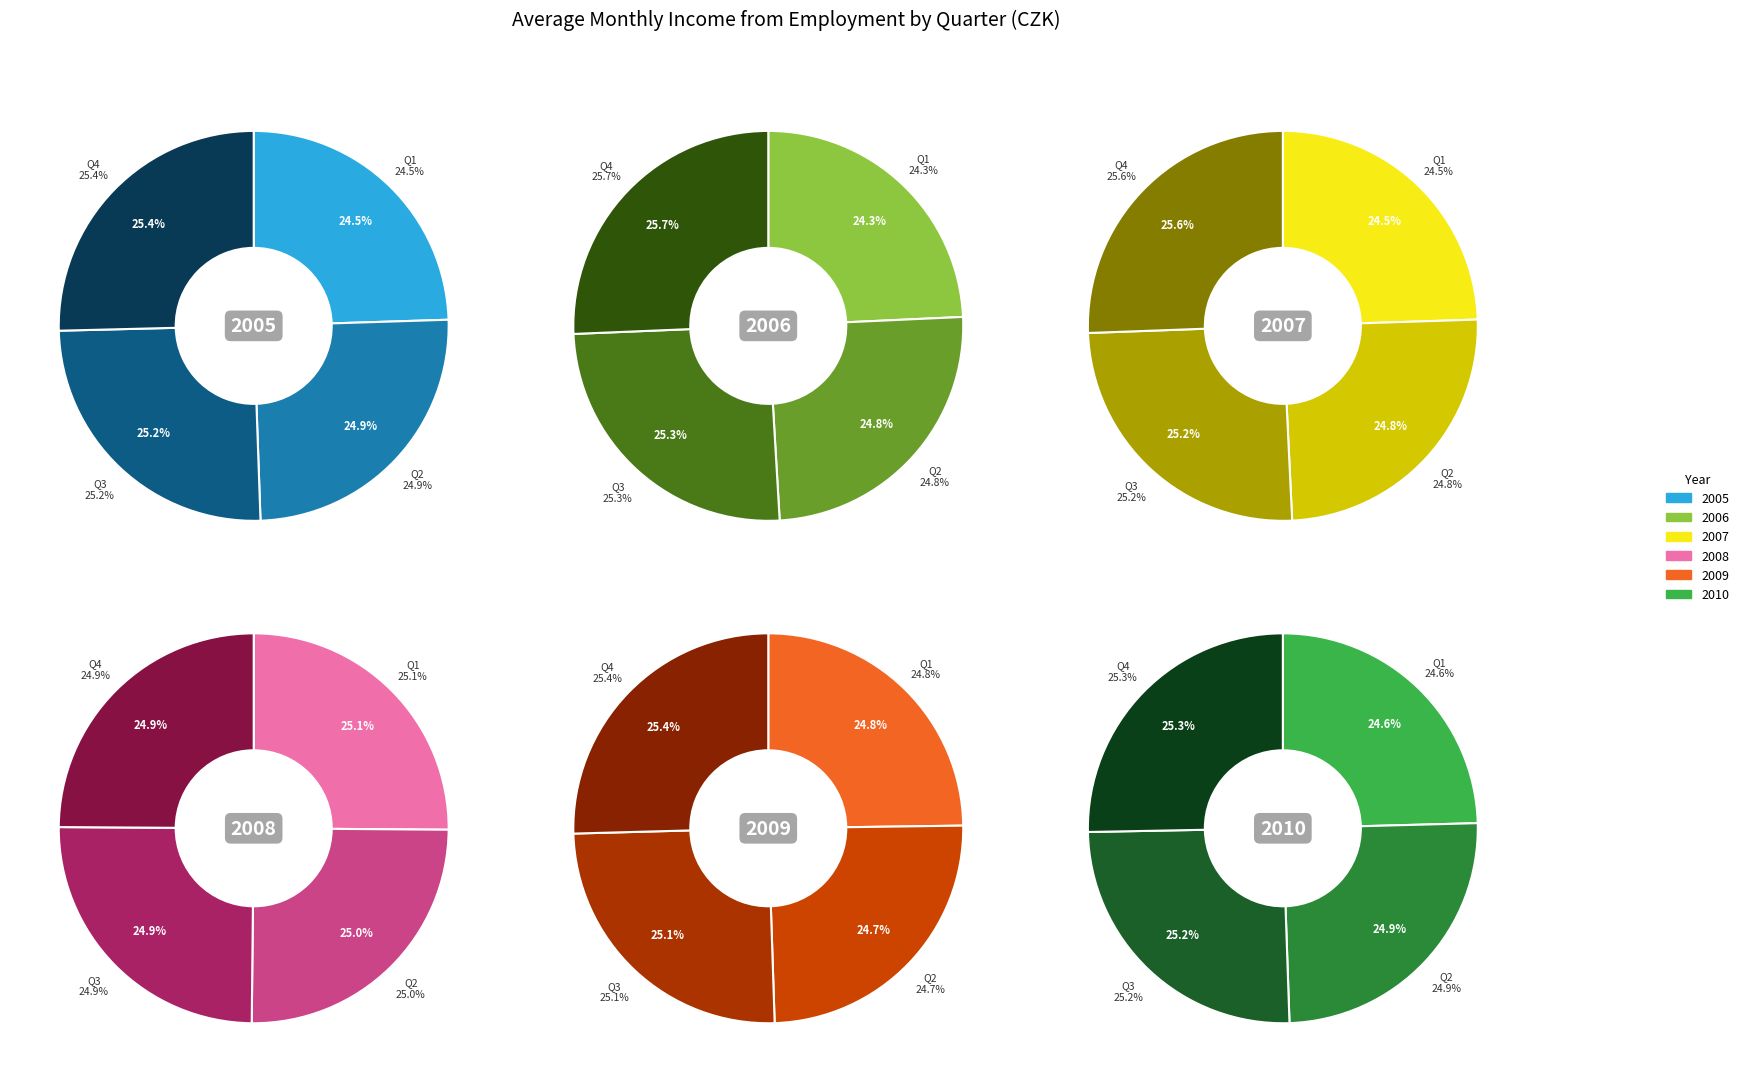

To the nearest percent, what percentage of the pie is 2005 Q2?

25%